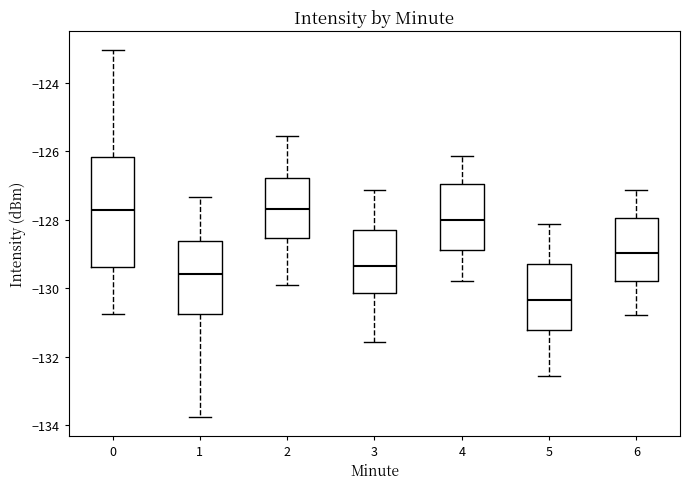

Which box is the tallest, from its lower edge to its upper edge?

0